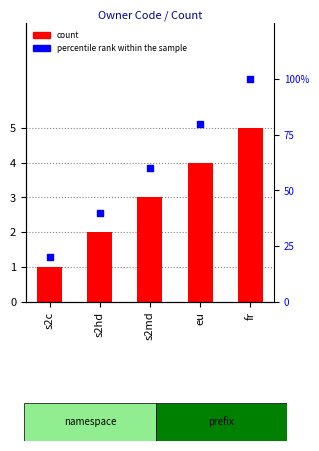

What are all the series names shown in the legend?

count, percentile rank within the sample